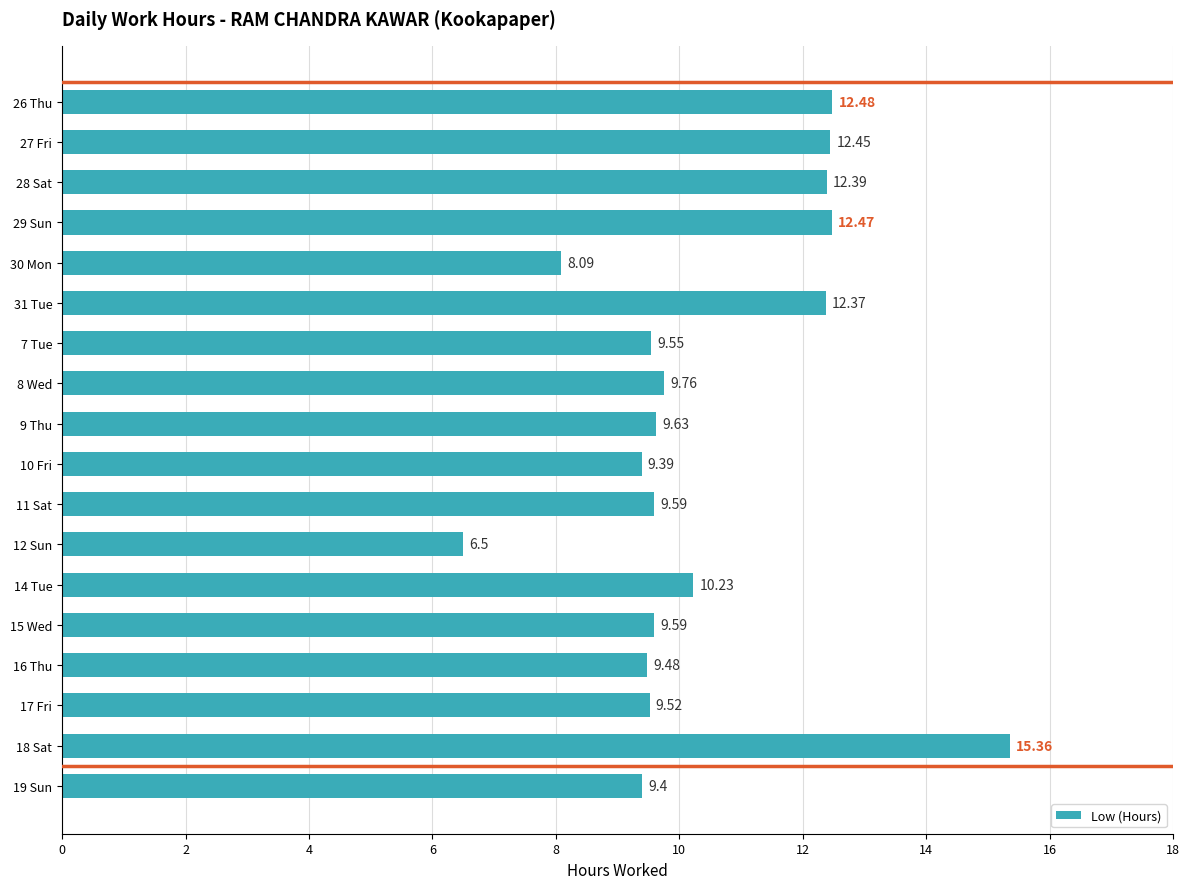

What is the maximum value shown in the chart?

15.4